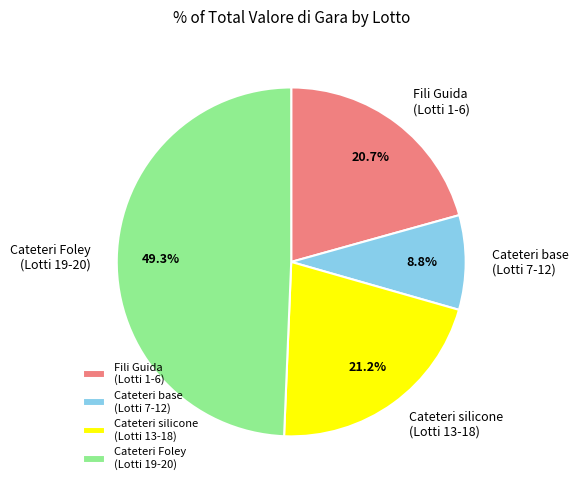

Rank the categories by value from lowest to highest.

Cateteri base (Lotti 7-12), Fili Guida (Lotti 1-6), Cateteri silicone (Lotti 13-18), Cateteri Foley (Lotti 19-20)